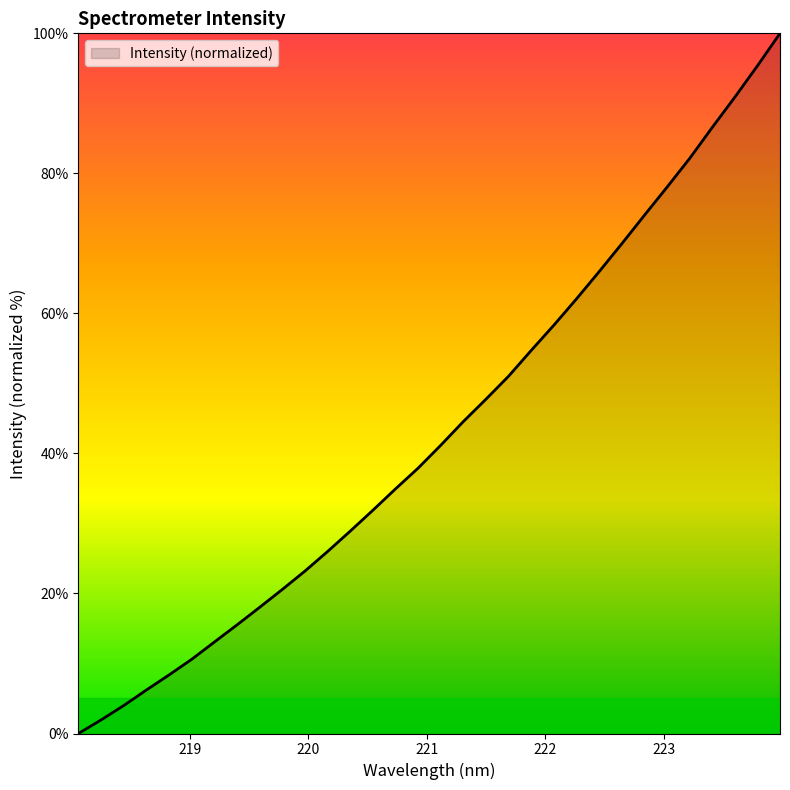

What is the greatest value displayed?

100.0